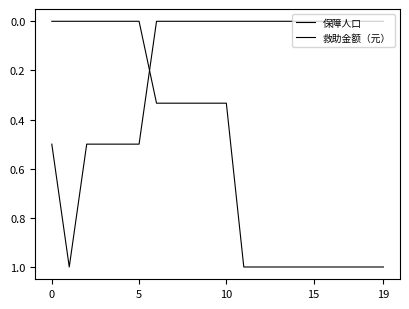

Does the chart have visible grid lines?

No